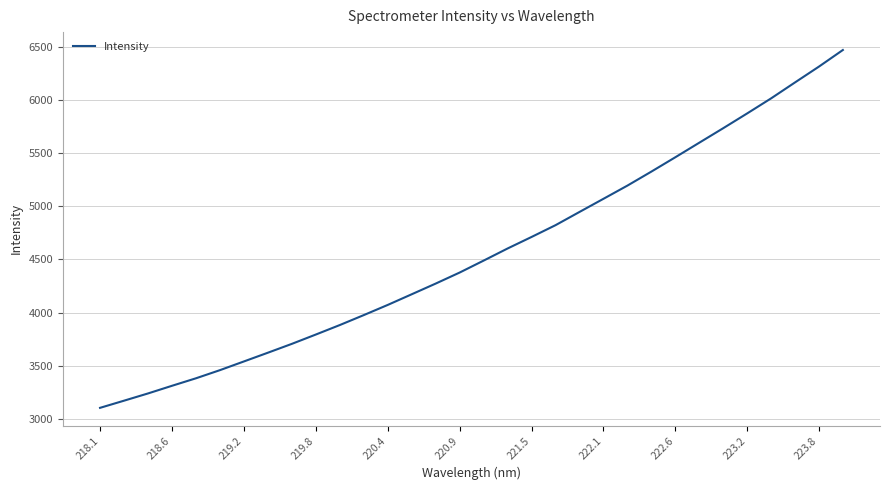

What is the difference between the maximum and minimum values?

3366.3